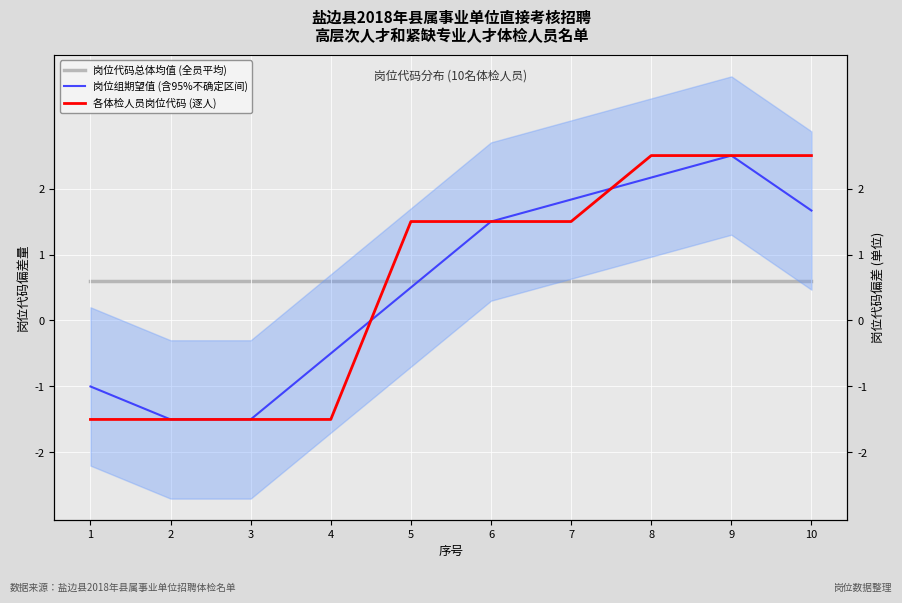

Between 1 and 5, which series saw the biggest shift?

各体检人员岗位代码 (逐人)